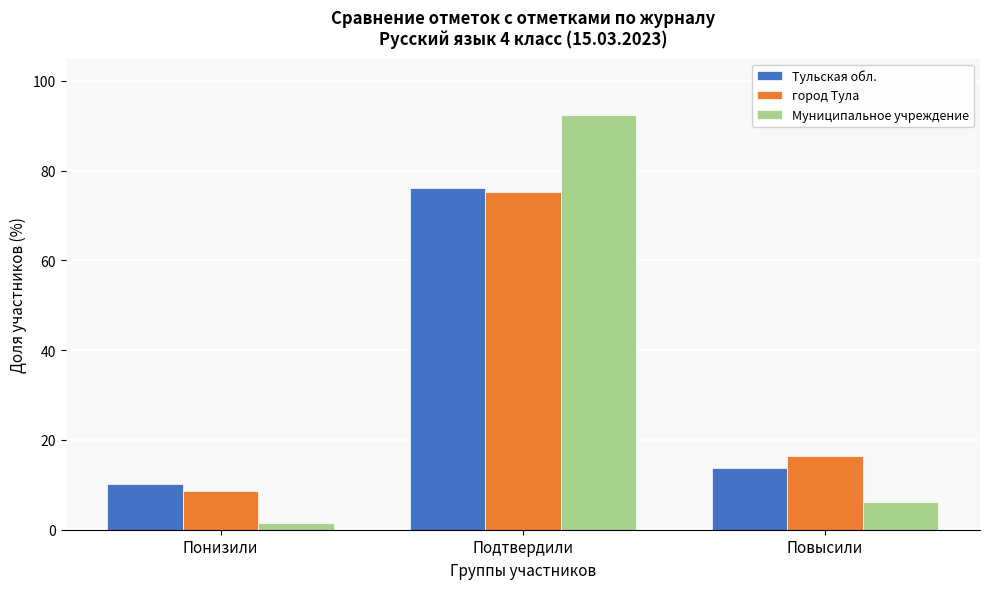

Reading right to left, extract all data points from this chart.

Тульская обл.: 13.7	76.2	10.2
город Тула: 16.4	75.1	8.5
Муниципальное учреждение: 6.2	92.3	1.5